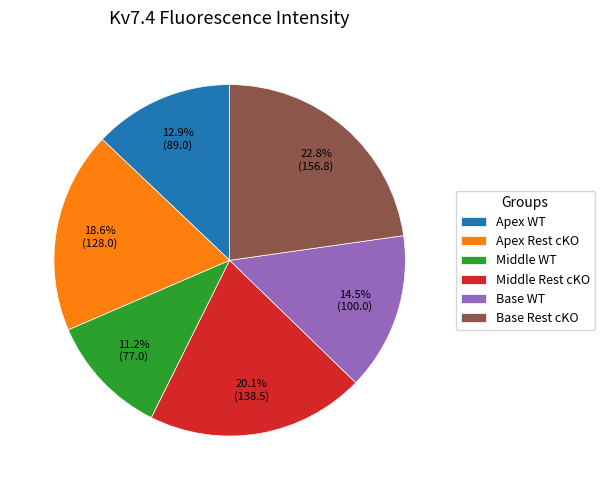

To the nearest percent, what is the difference between the largest and smallest slice percentages?

12%